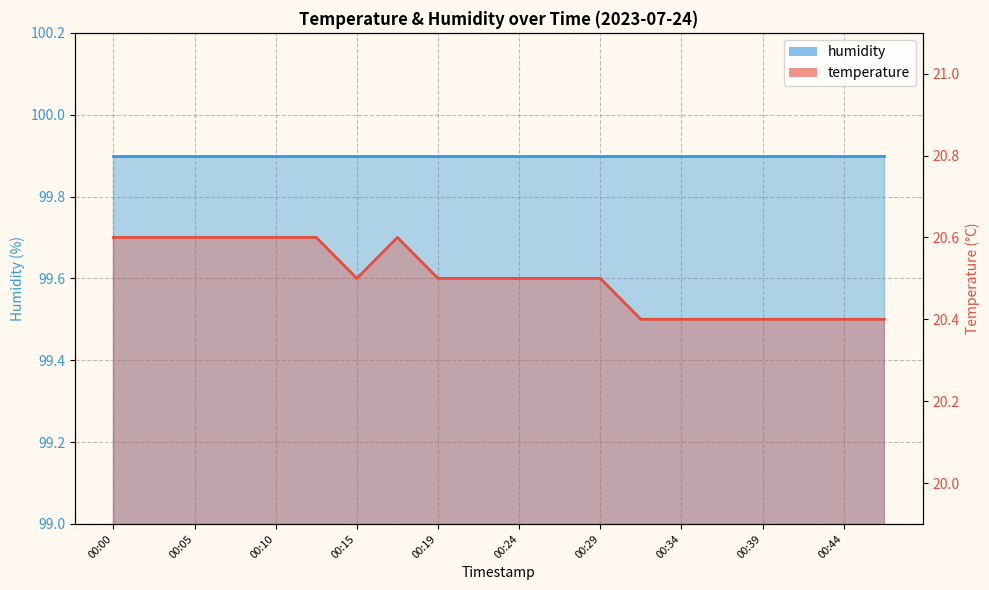

Rank the categories by value from highest to lowest.

00:00, 00:02, 00:05, 00:07, 00:10, 00:12, 00:17, 00:15, 00:19, 00:22, 00:24, 00:27, 00:29, 00:32, 00:34, 00:37, 00:39, 00:42, 00:44, 00:47